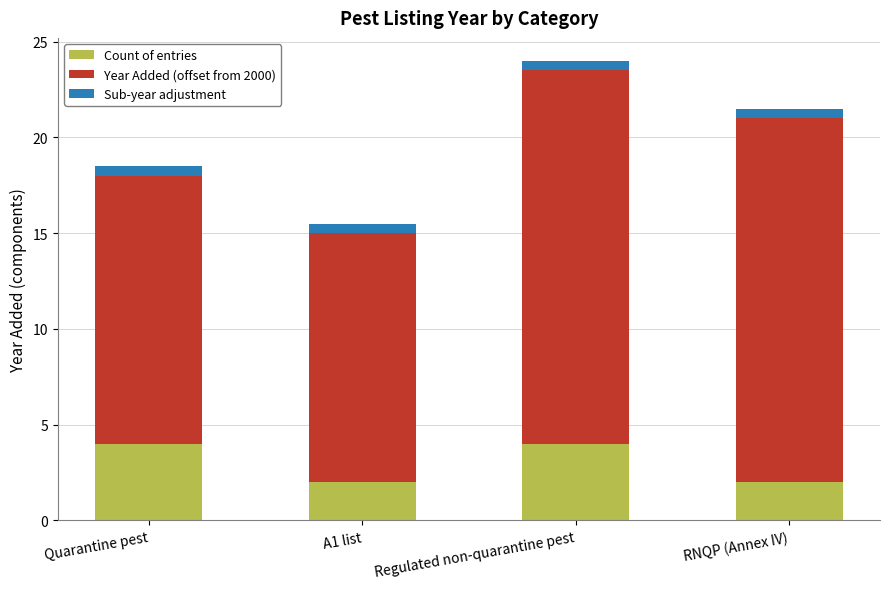

What is the difference between the maximum and minimum values in the Count of entries series?

2.0